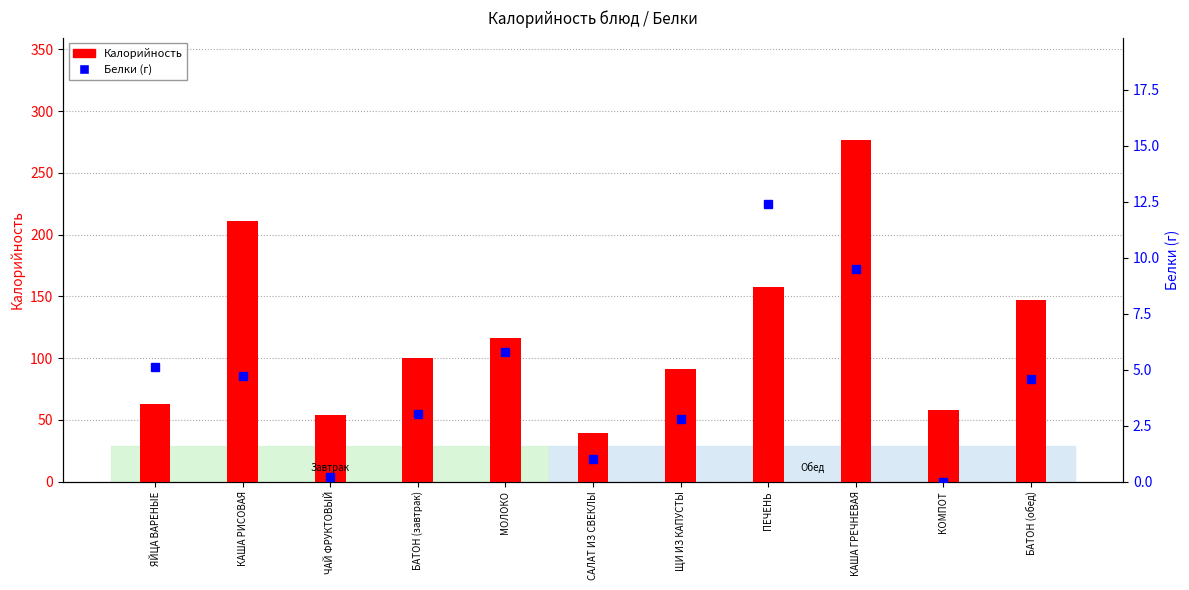

What position from the right is БАТОН (обед)?

1